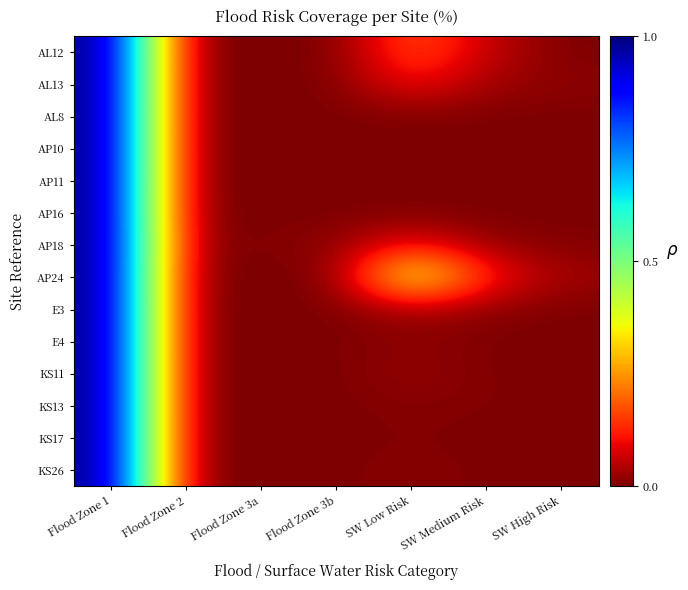

At which category does the chart reach its minimum across all series?

Flood Zone 2